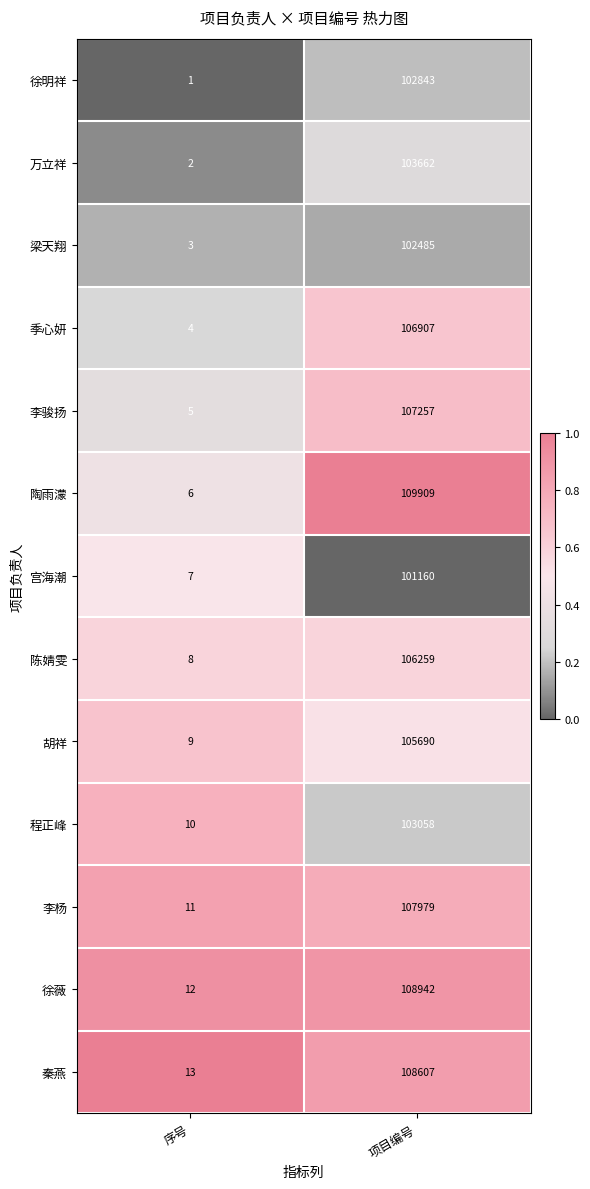

At which category is the sum across all series the highest?

项目编号